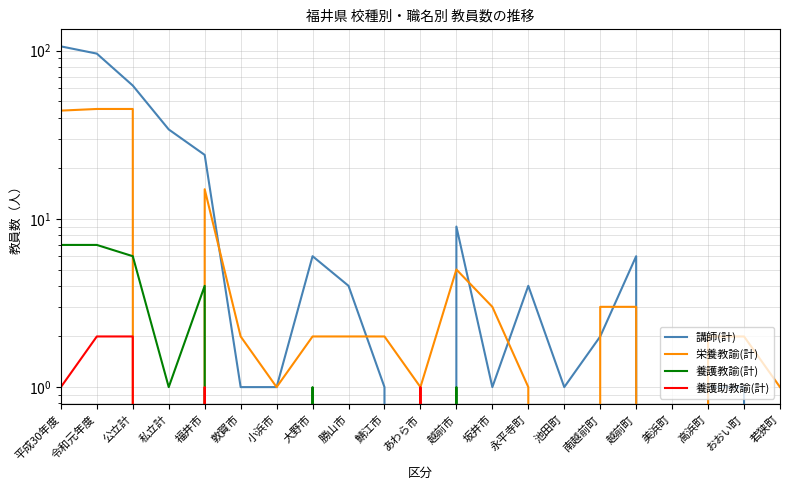

How many values in 栄養教諭(計) are above zero?

18